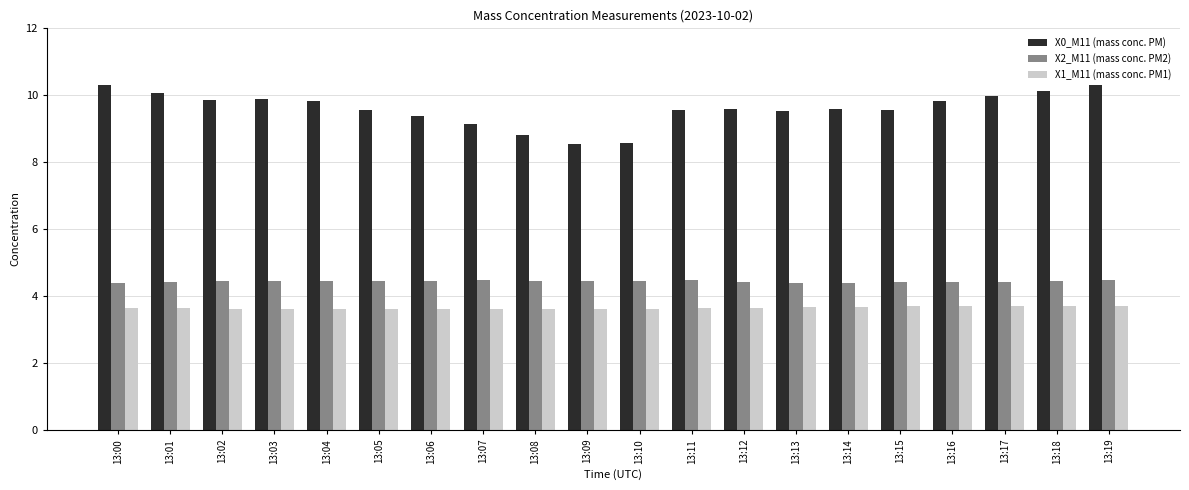

What is the approximate value of X2_M11 (mass conc. PM2) at 13:16?

4.4